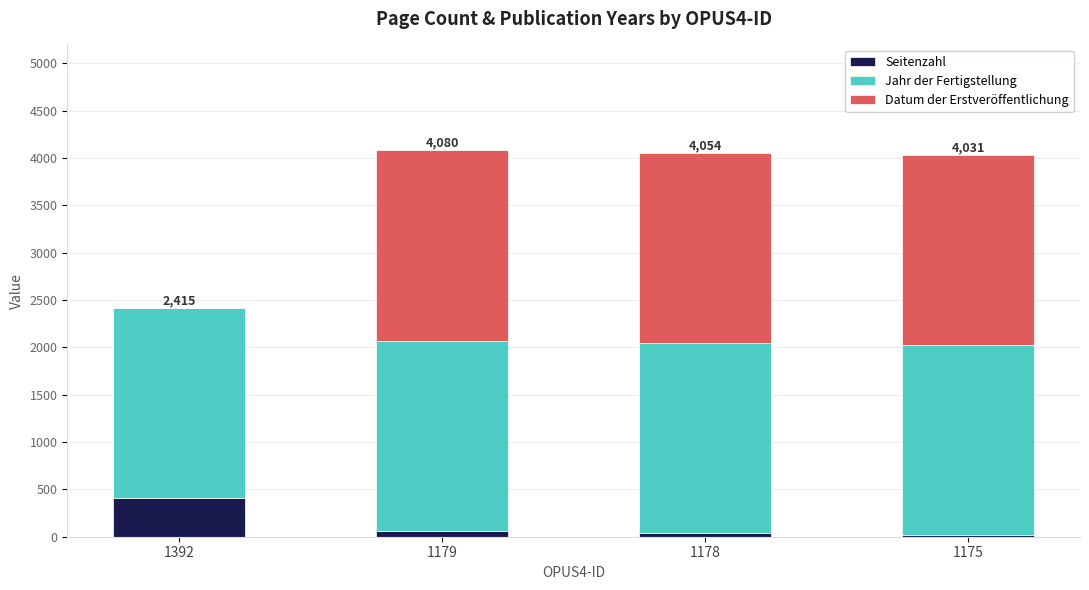

The Seitenzahl series shows 62 at 1179. True or false?

True